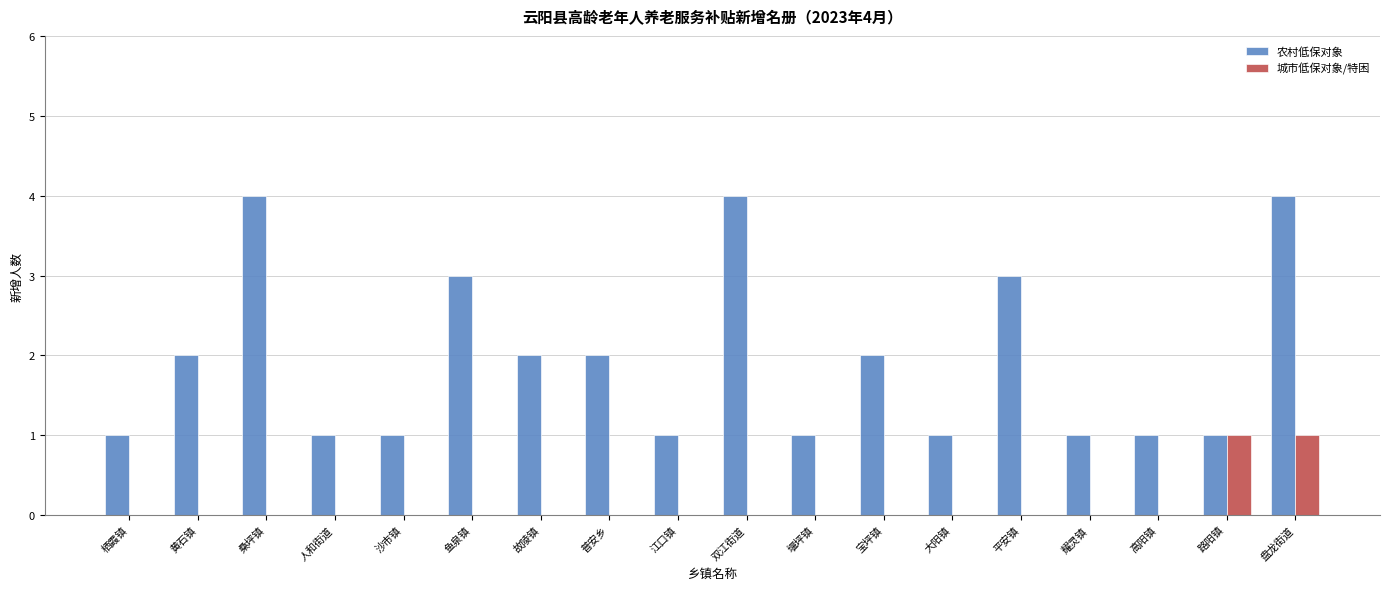

The value of 农村低保对象 at 大阳镇 is 1. True or false?

True